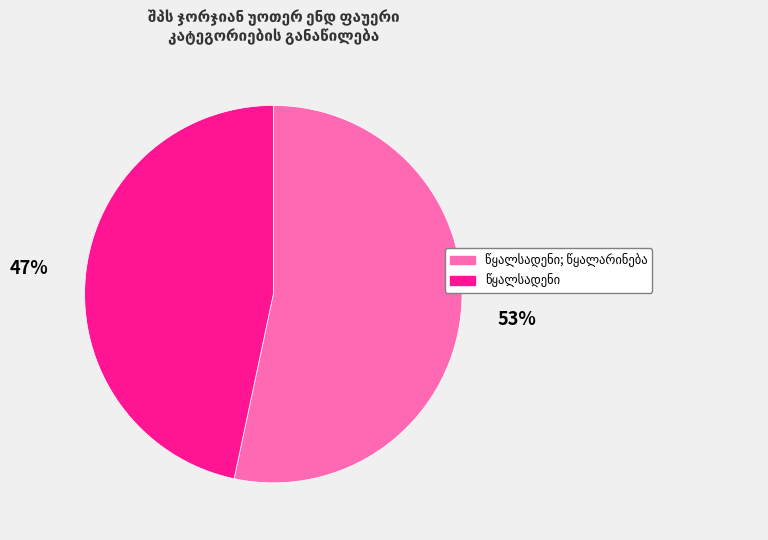

Is there any slice that represents more than half of the pie?

Yes